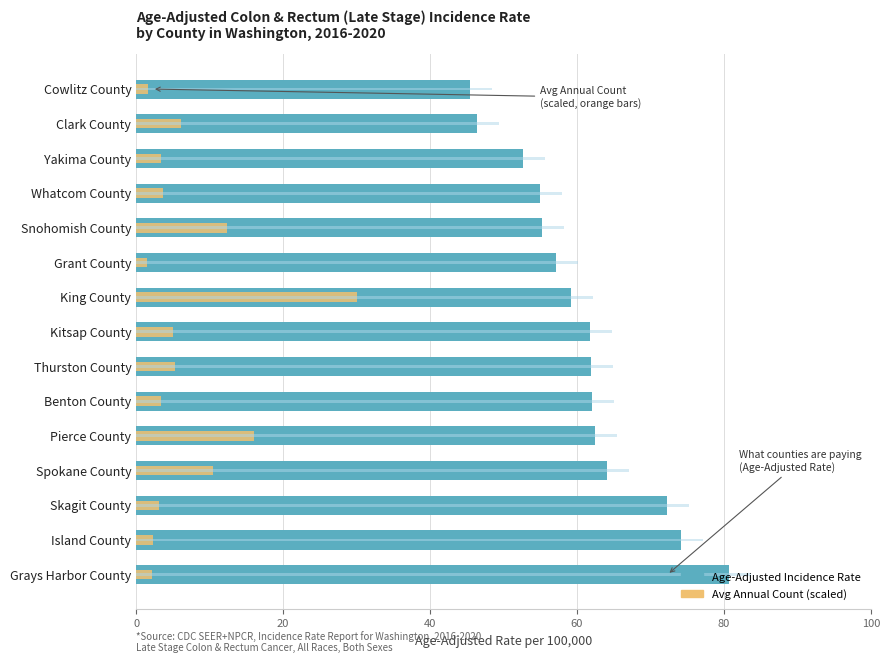

Which series changed the most between King County and Yakima County?

Avg Annual Count (scaled)